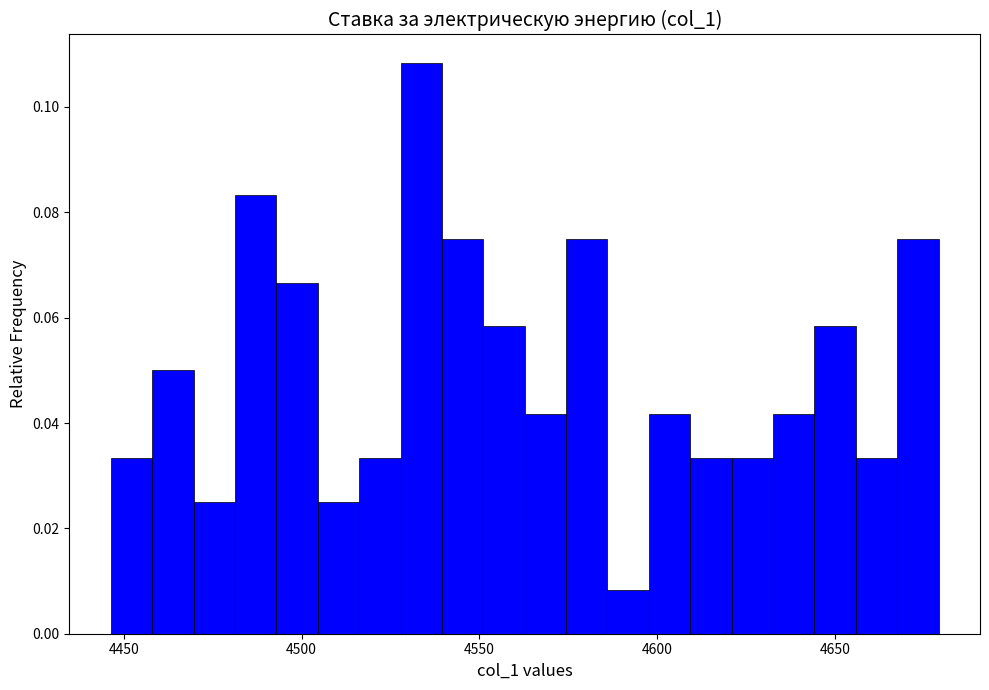

Around what value on the x-axis is the tallest bar? Give the approximate position of its centre, as read against the axis.

4535